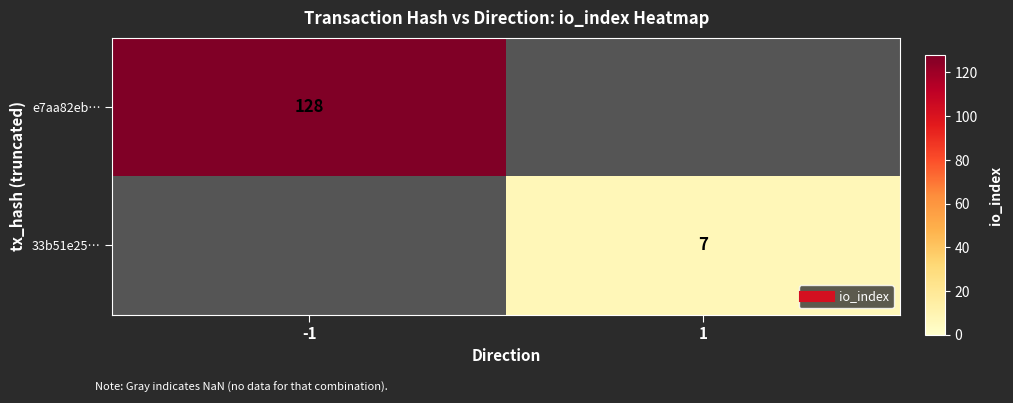

The value of e7aa82eb… at -1 is 128.0. True or false?

True